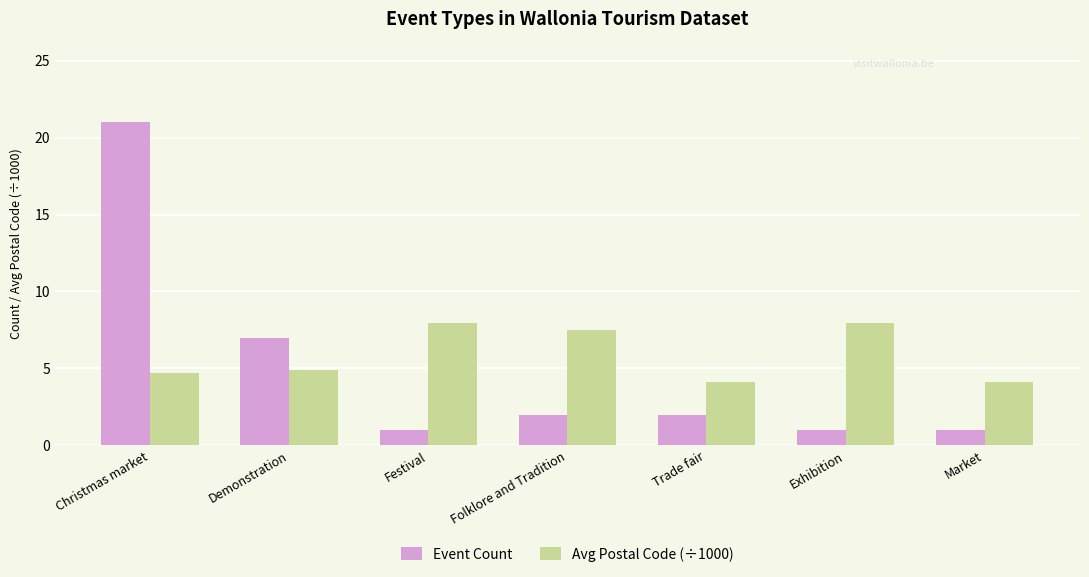

True or false: Avg Postal Code (÷1000) has a value of 4.7 at Christmas market.

True